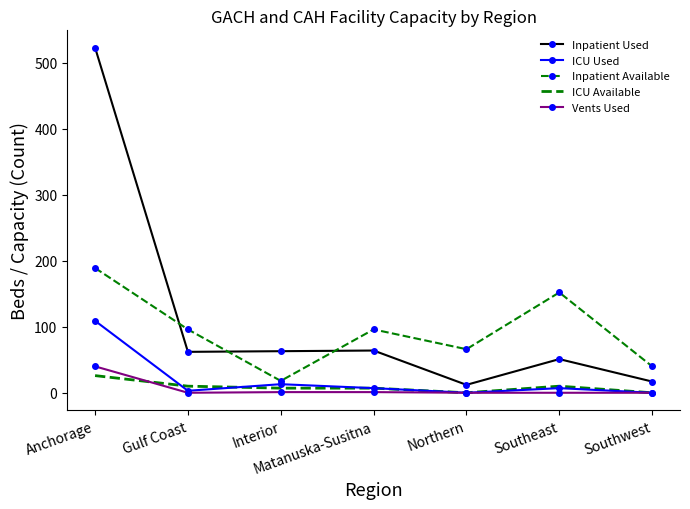

How many distinct data groups are displayed?

5